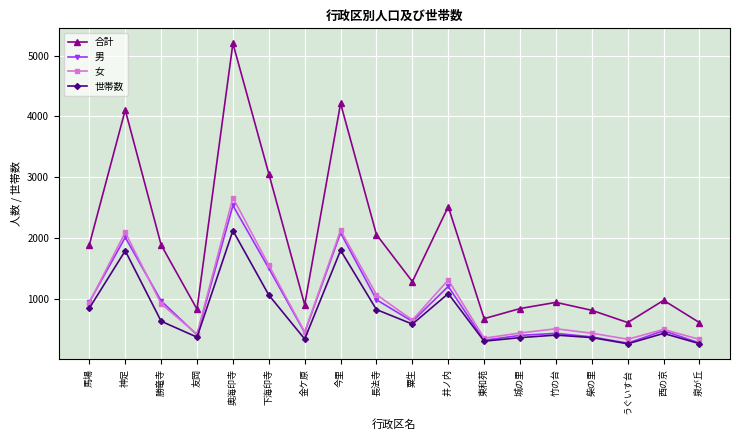

How many lines are shown in the chart?

4